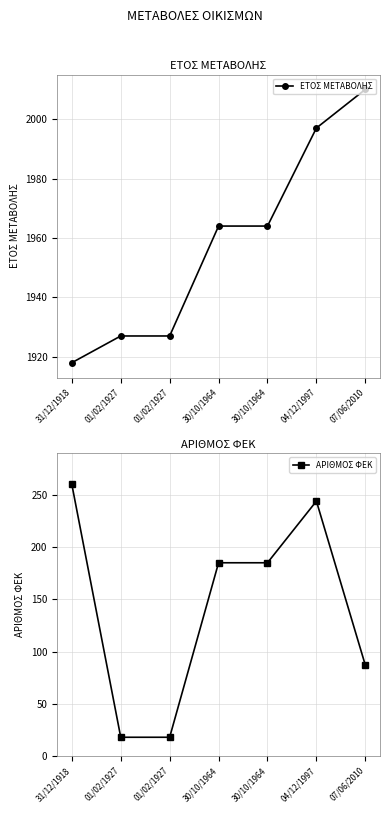

True or false: ΕΤΟΣ ΜΕΤΑΒΟΛΗΣ has a value of 1997 at 04/12/1997.

True